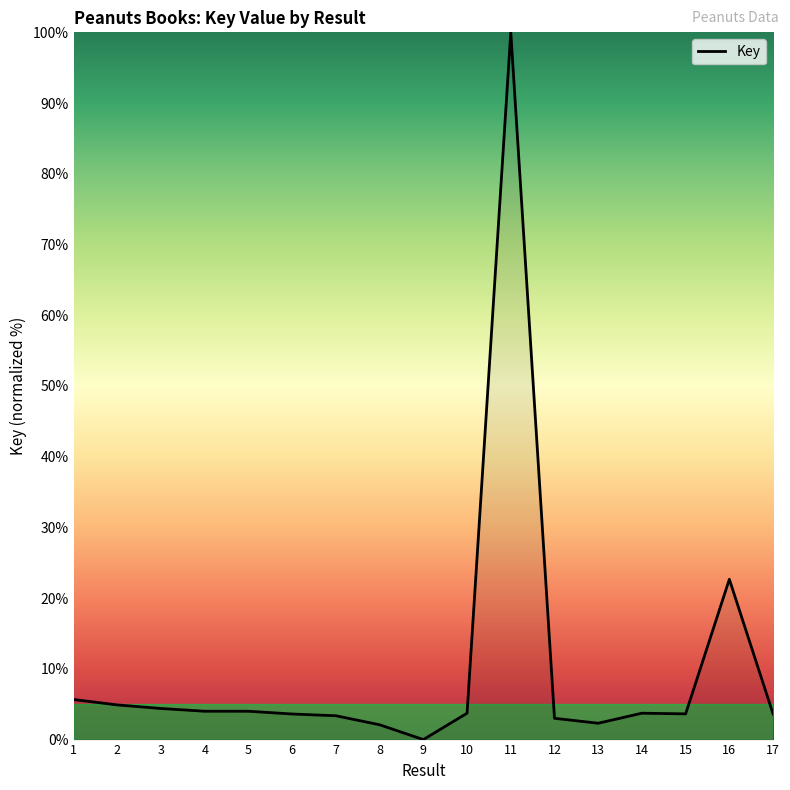

What is the difference between the maximum and minimum values?

100.0